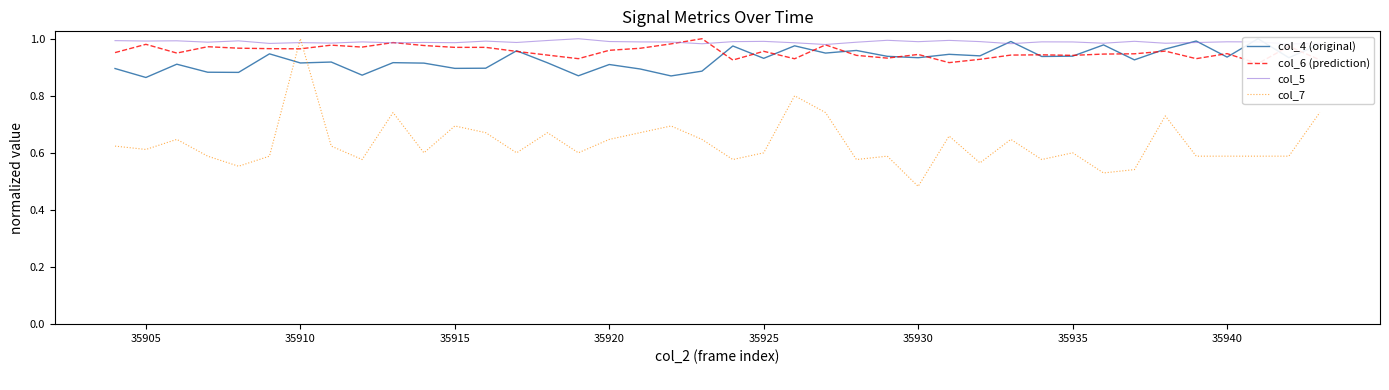

The value of col_7 at 35935 is 0.9. True or false?

False